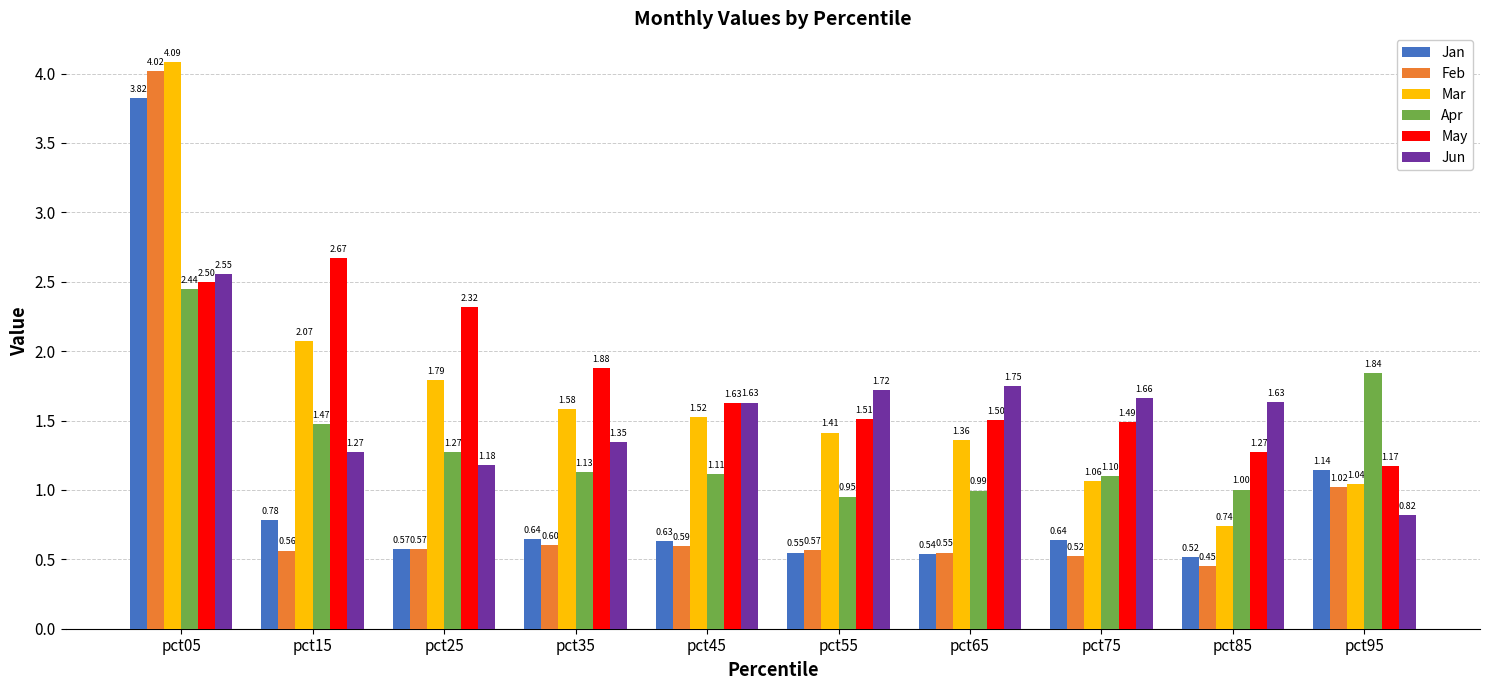

What is the average value of the Feb series?

0.9